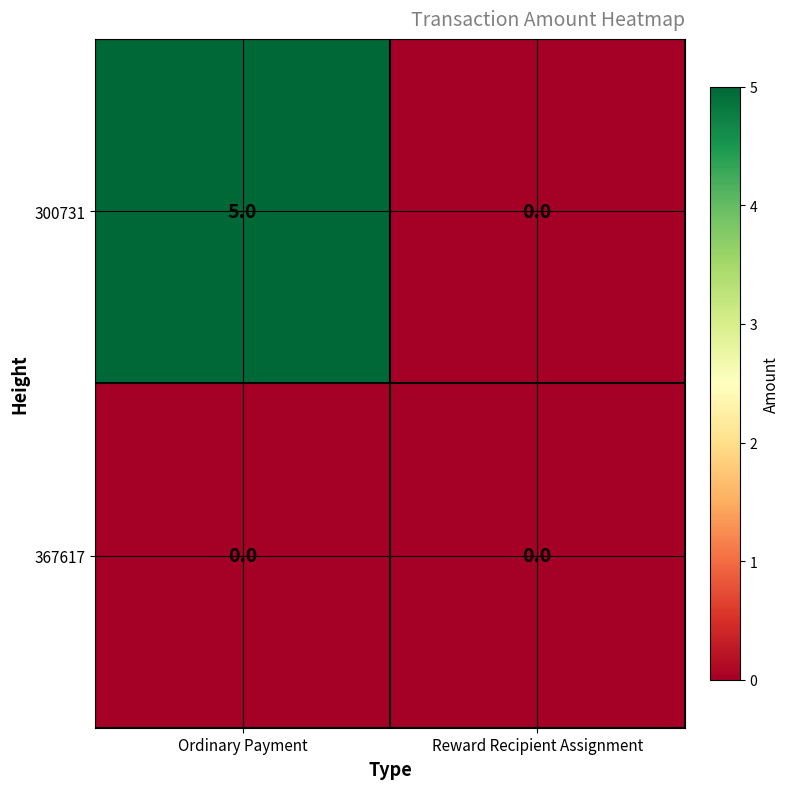

What is the approximate value of 300731 at Ordinary Payment?

5